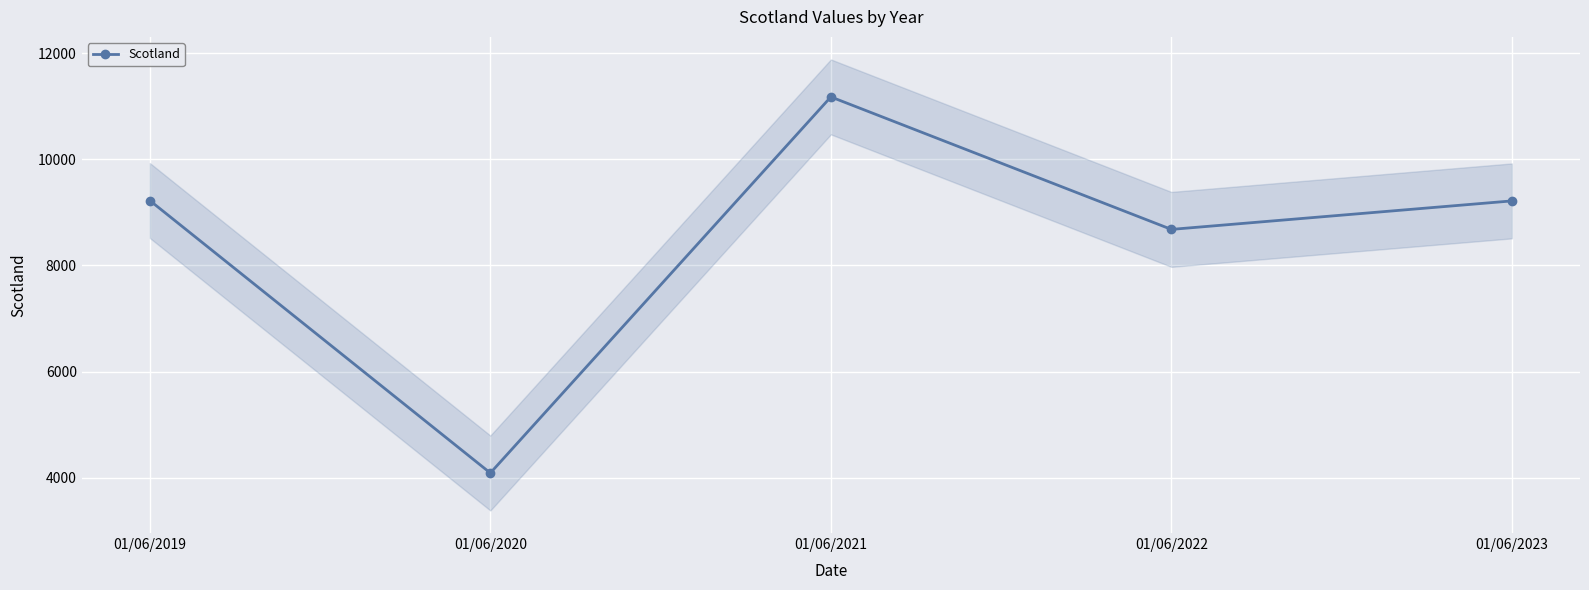

The value at 01/06/2020 is 4089. True or false?

True